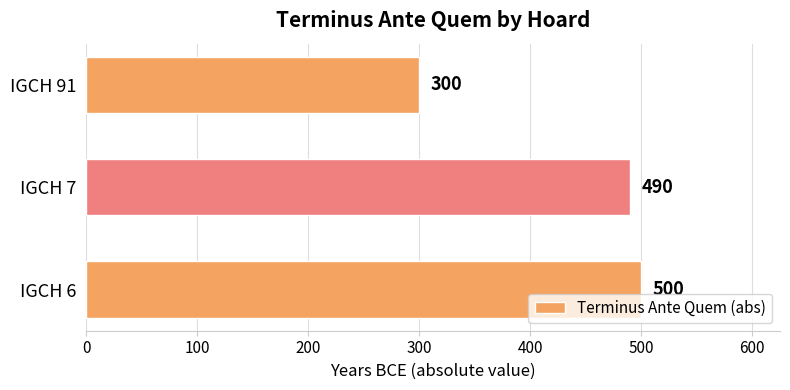

What is the difference between the maximum and second lowest values?

10